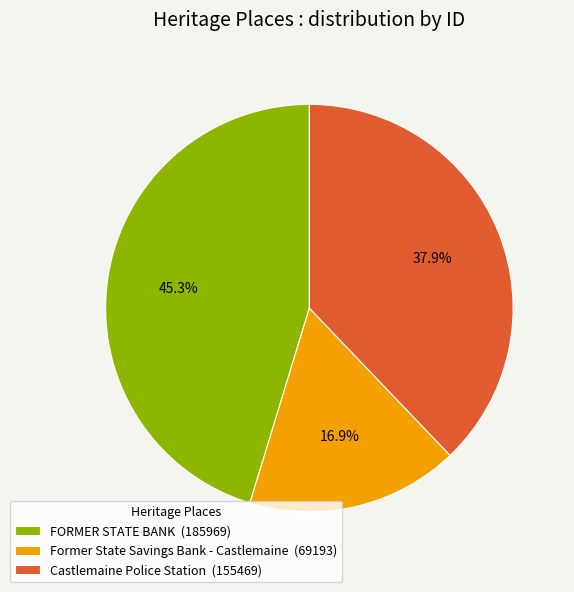

What is the ratio of the value at FORMER STATE BANK to the value at Former State Savings Bank - Castlemaine?

2.7